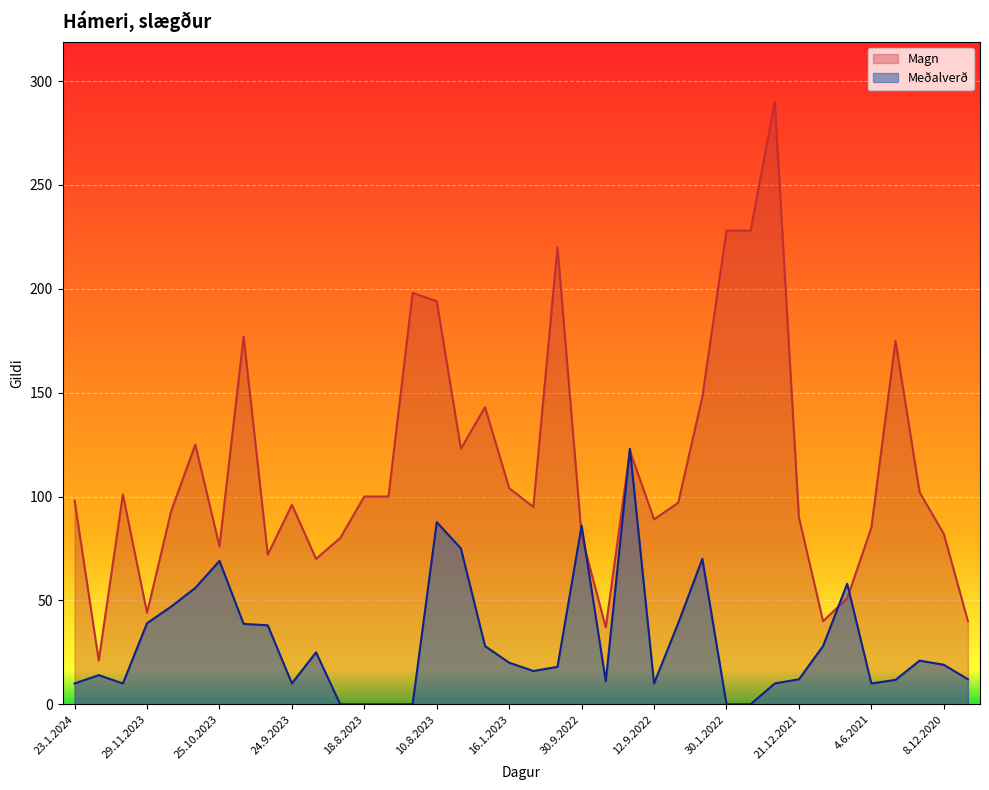

What are all the series names shown in the legend?

Magn, Meðalverð